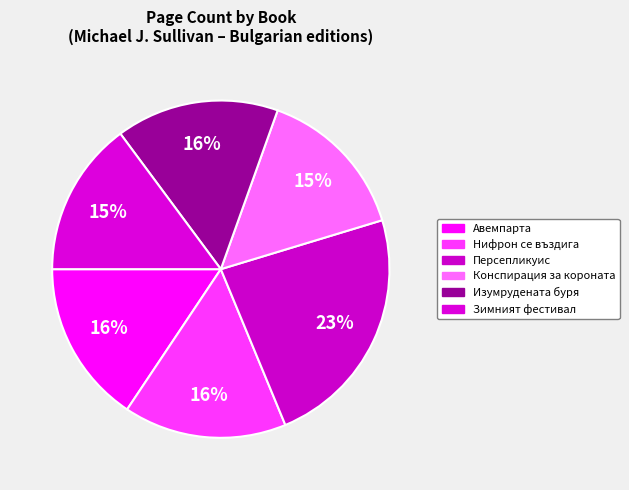

Which has a higher value, Конспирация за короната or Авемпарта?

Авемпарта